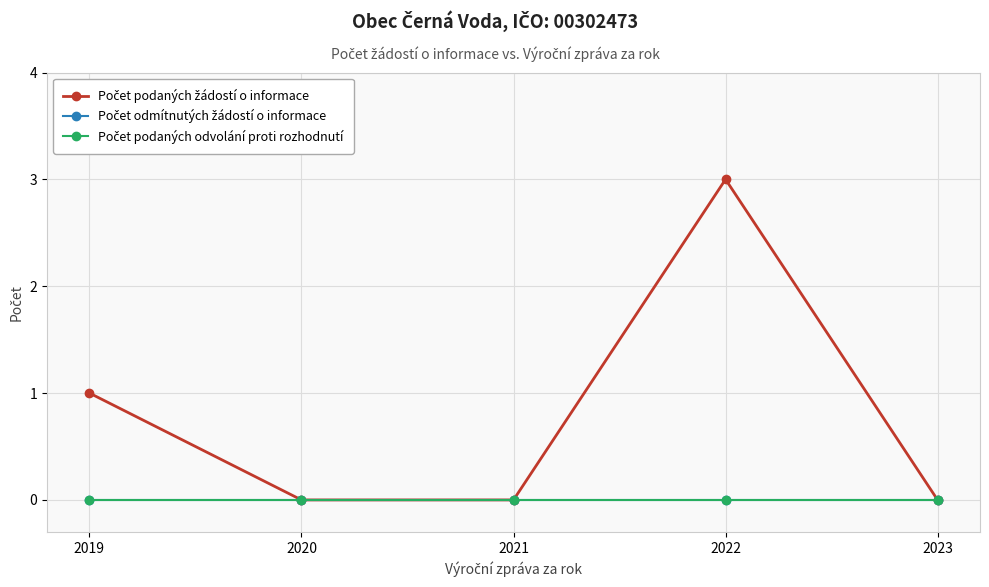

Which series has the largest total across all categories?

Počet podaných žádostí o informace